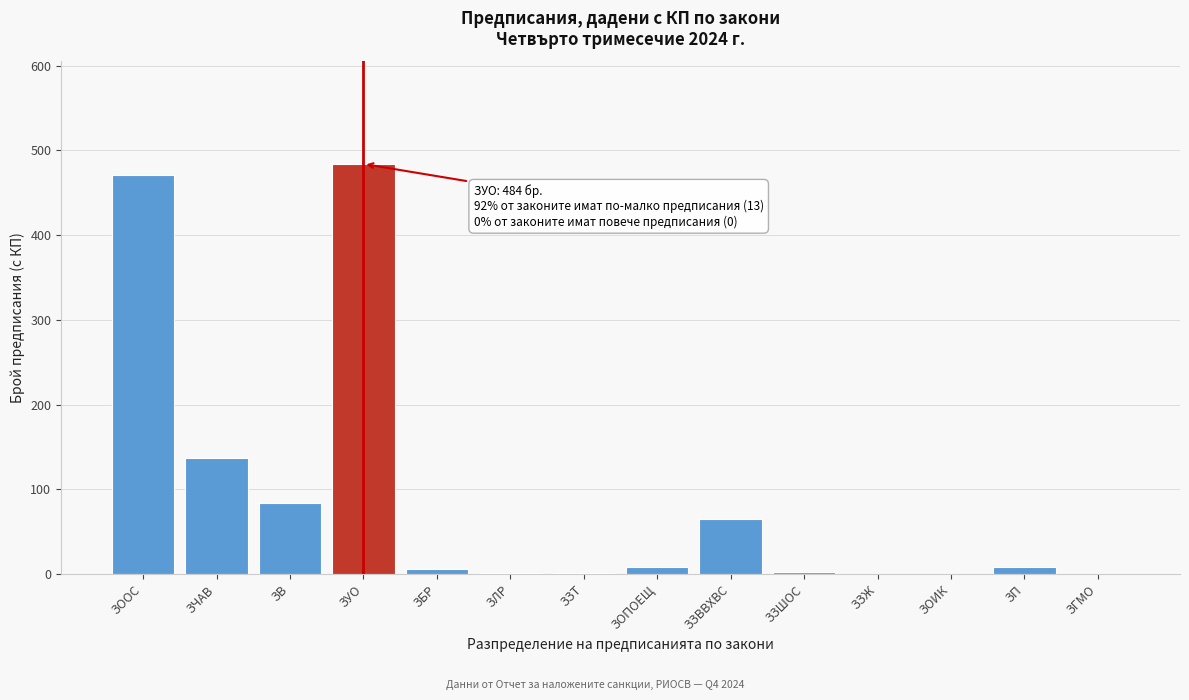

What is the change in value from ЗЧАВ to ЗЗЖ?

-137